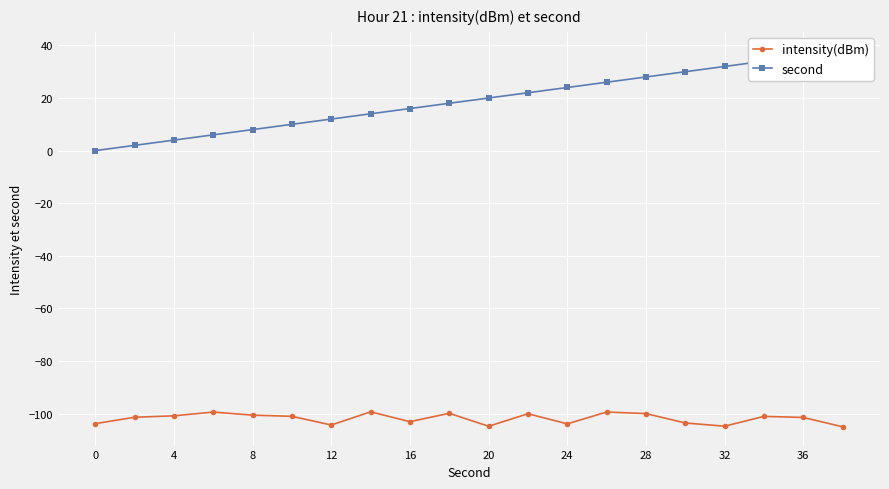

What are all the series names shown in the legend?

intensity(dBm), second